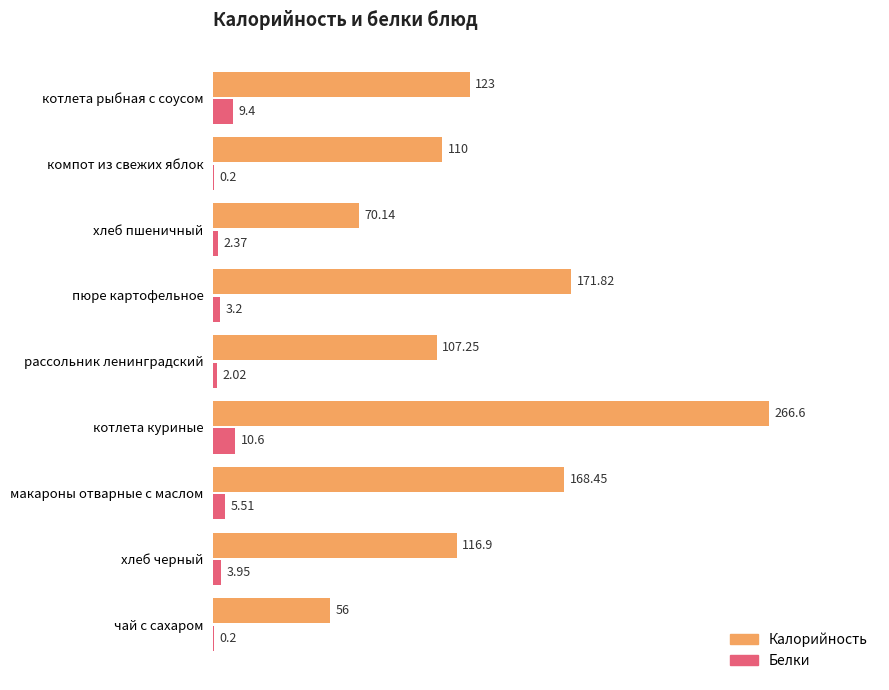

What is the total value across all series at котлета куриные?

277.2